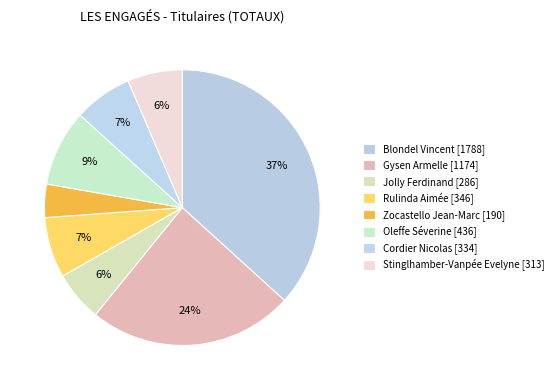

How many slices are in this pie chart?

8